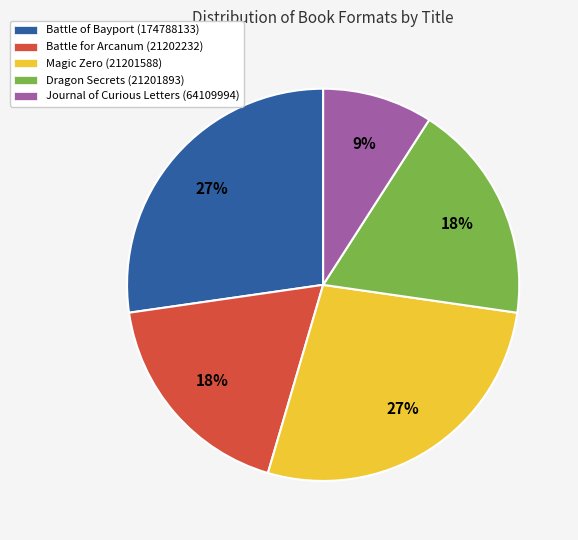

Is it true that Magic Zero (21201588) is 27% of the pie?

True